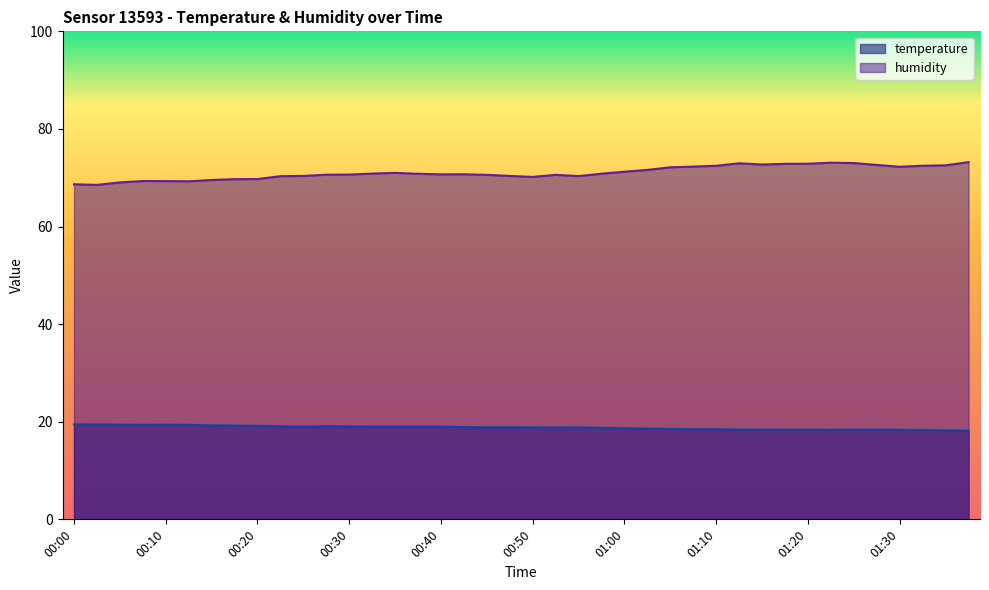

Reading left to right, list all the values displayed in this chart.

temperature: 00:00=19.5	00:03=19.4	00:05=19.4	00:07=19.4	00:10=19.4	00:12=19.4	00:15=19.3	00:17=19.2	00:20=19.2	00:22=19.1	00:25=19.0	00:27=19.1	00:30=19.1	00:32=19.0	00:35=19.0	00:37=19.0	00:40=19.0	00:42=18.9	00:45=18.9	00:48=18.9	00:50=18.9	00:53=18.8	00:55=18.8	00:58=18.7	01:00=18.7	01:03=18.6	01:05=18.5	01:08=18.5	01:10=18.5	01:13=18.4	01:15=18.4	01:18=18.4	01:20=18.4	01:23=18.4	01:25=18.4	01:28=18.4	01:30=18.4	01:33=18.3	01:35=18.2	01:38=18.2
humidity: 00:00=68.7	00:03=68.5	00:05=69.0	00:07=69.3	00:10=69.3	00:12=69.3	00:15=69.5	00:17=69.7	00:20=69.7	00:22=70.3	00:25=70.4	00:27=70.6	00:30=70.7	00:32=70.8	00:35=71.0	00:37=70.8	00:40=70.7	00:42=70.7	00:45=70.6	00:48=70.4	00:50=70.2	00:53=70.6	00:55=70.3	00:58=70.8	01:00=71.2	01:03=71.6	01:05=72.1	01:08=72.3	01:10=72.5	01:13=73.0	01:15=72.7	01:18=72.8	01:20=72.9	01:23=73.1	01:25=73.0	01:28=72.6	01:30=72.2	01:33=72.5	01:35=72.5	01:38=73.2